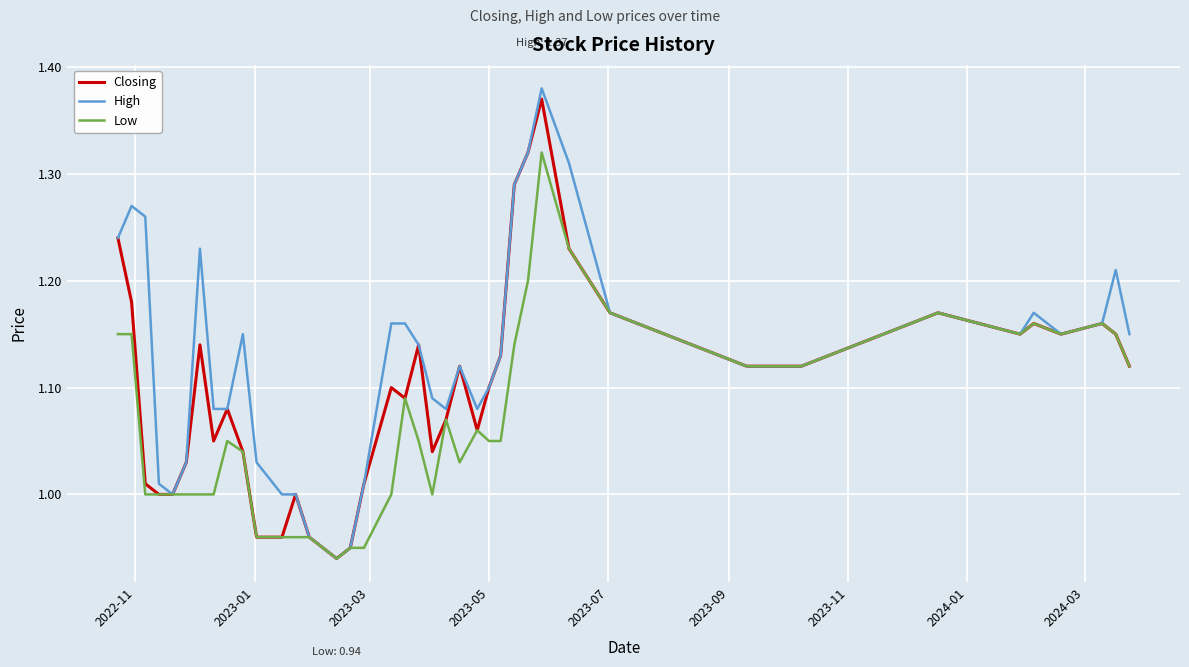

Which series has the largest total across all categories?

High